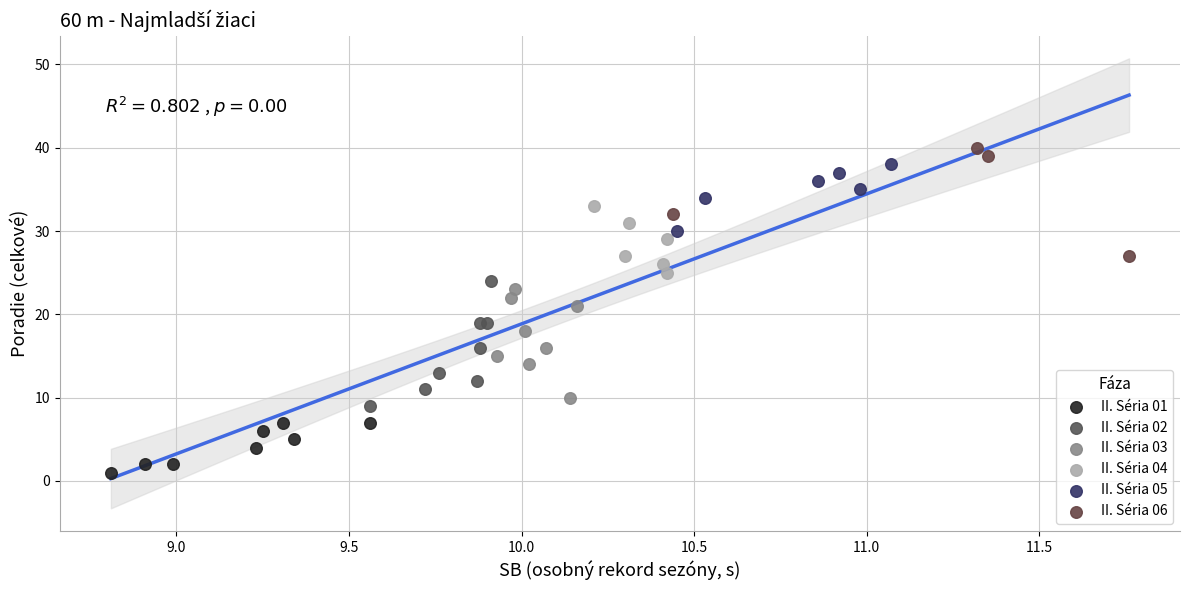

Which series reaches the minimum Y coordinate?

II. Séria 01